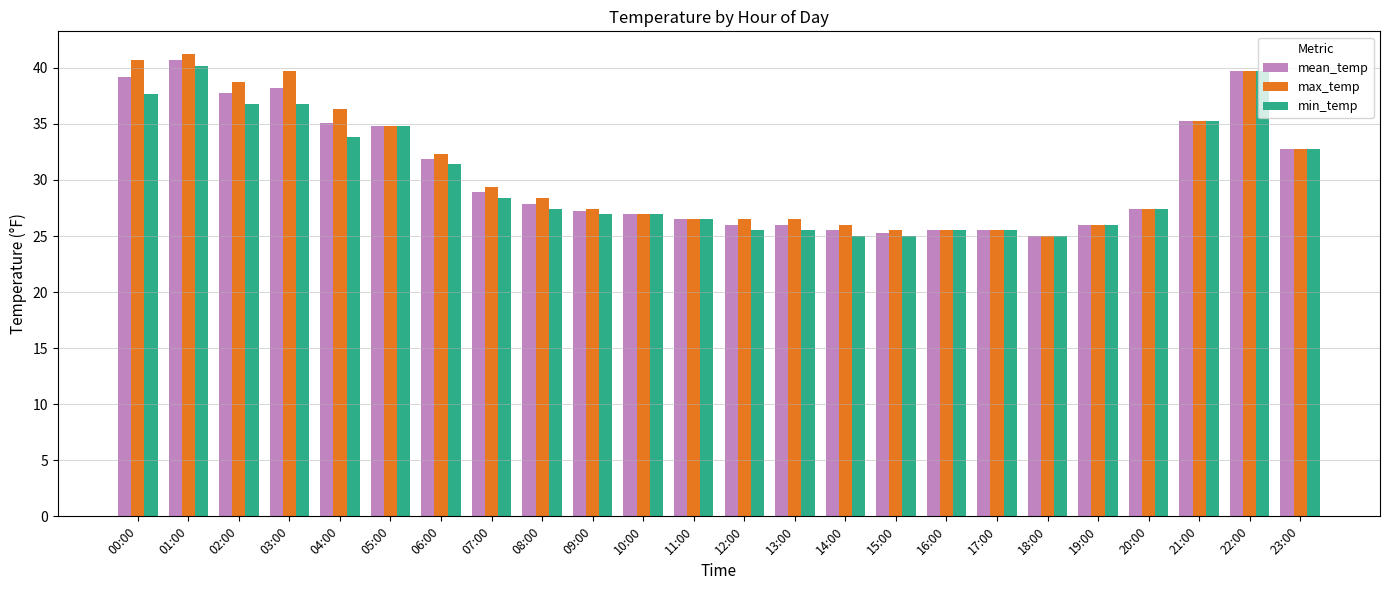

How many categories are shown in the chart?

24